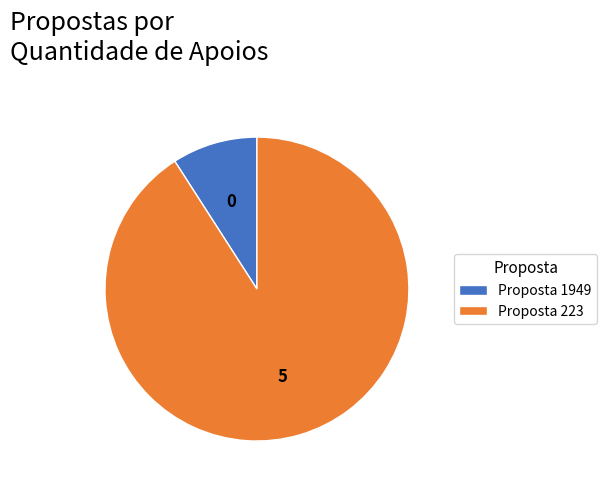

Do Proposta 1949 and Proposta 223 together represent more than half of the pie?

Yes